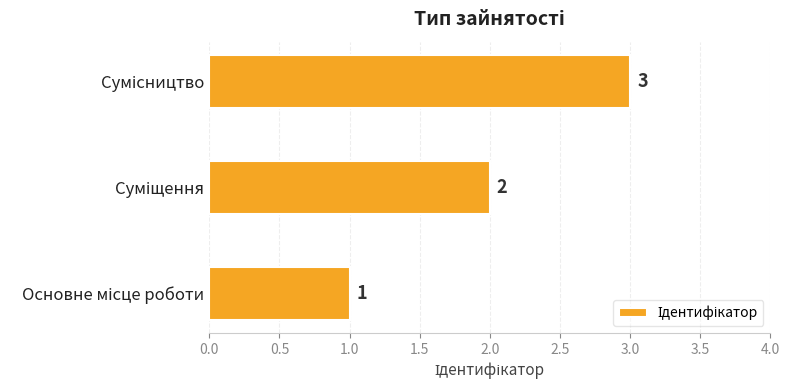

What is the sum of all values?

6